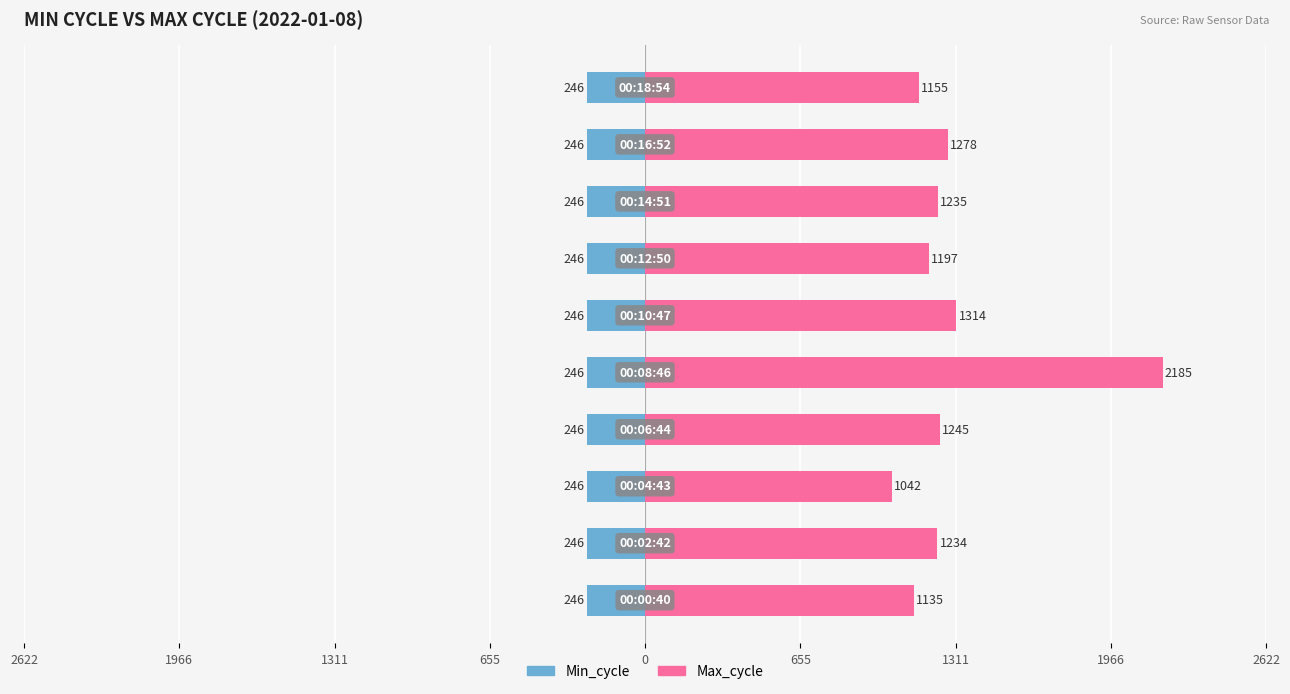

Which series changed the most between 1311 and 2622?

Max_cycle